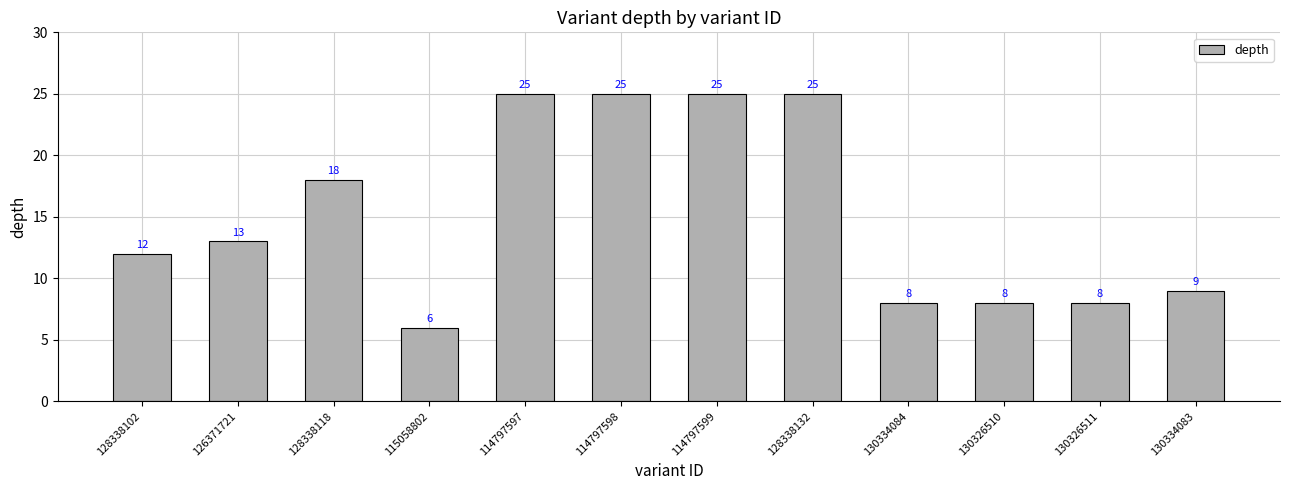

What is the difference between the maximum and minimum values?

19